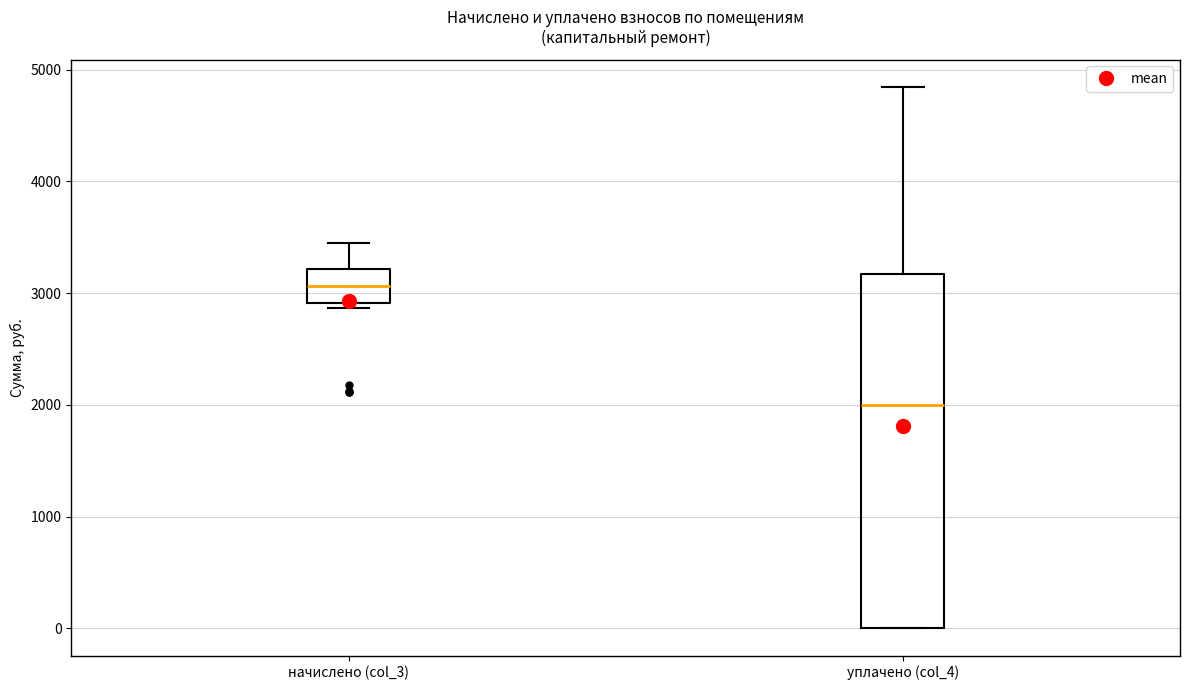

Where does the median line of the box for начислено (col_3) sit on the y-axis? The values are not printed on the chart, so give them approximately, as read against the axis.

3100